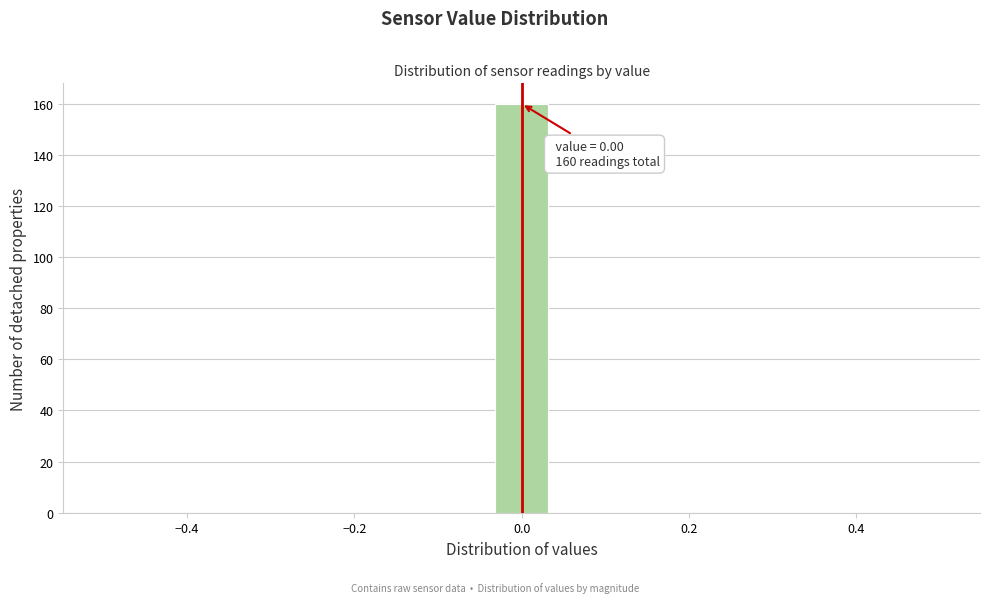

Read against the x-axis, roughly where is the centre of the tallest bar?

0.00